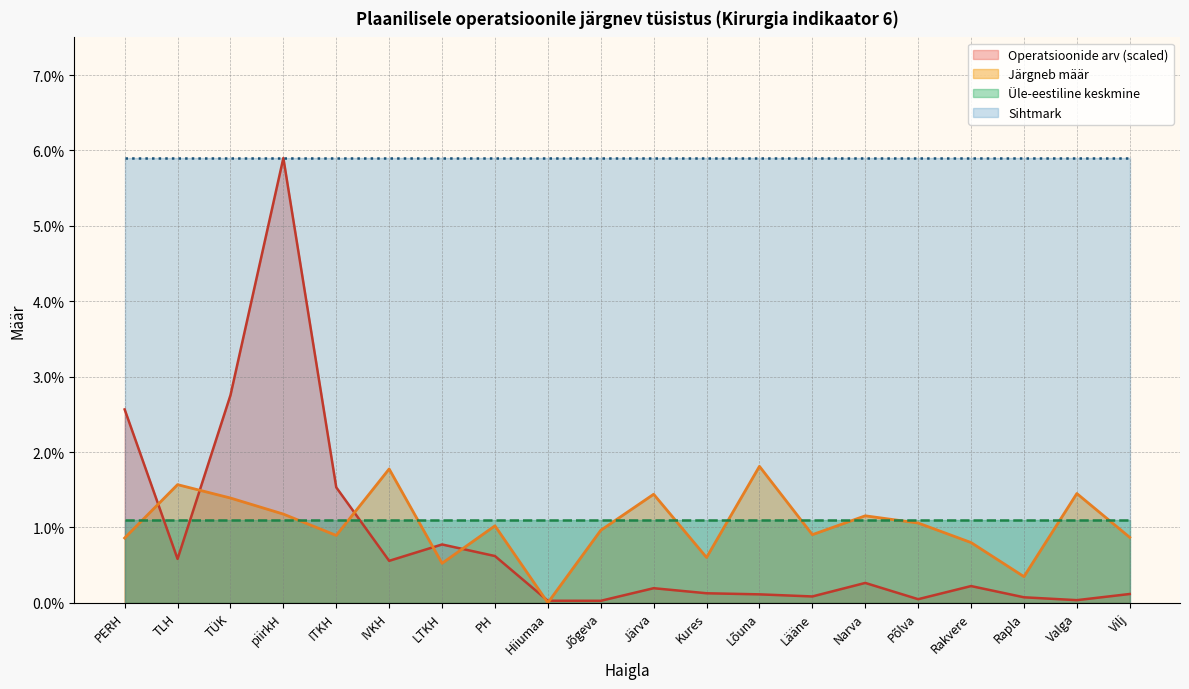

How many positive values does the Järgneb määr series have?

19